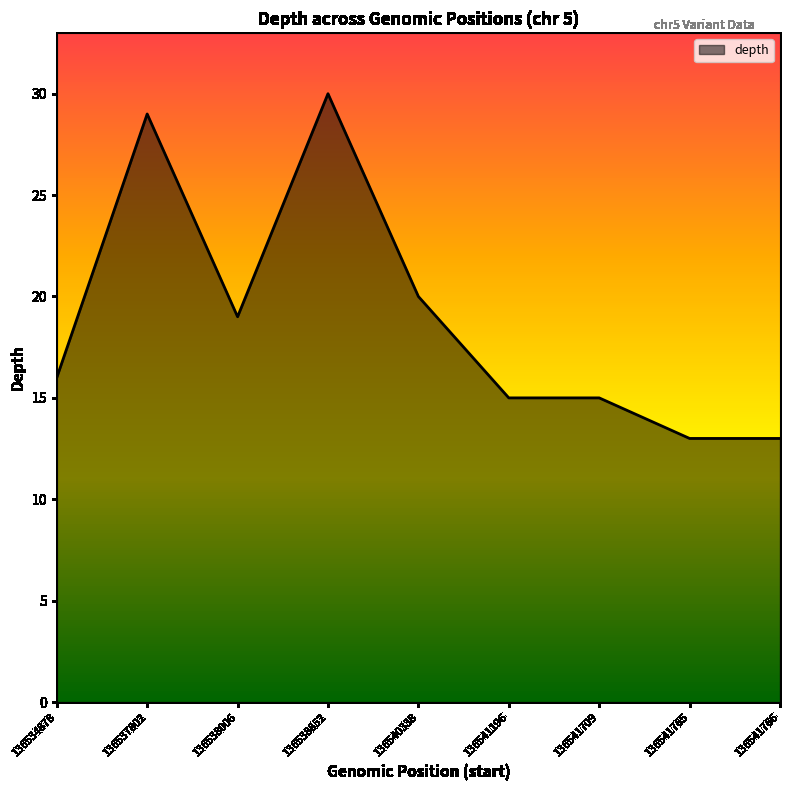

Between 136541196 and 136541766, which is larger?

136541196